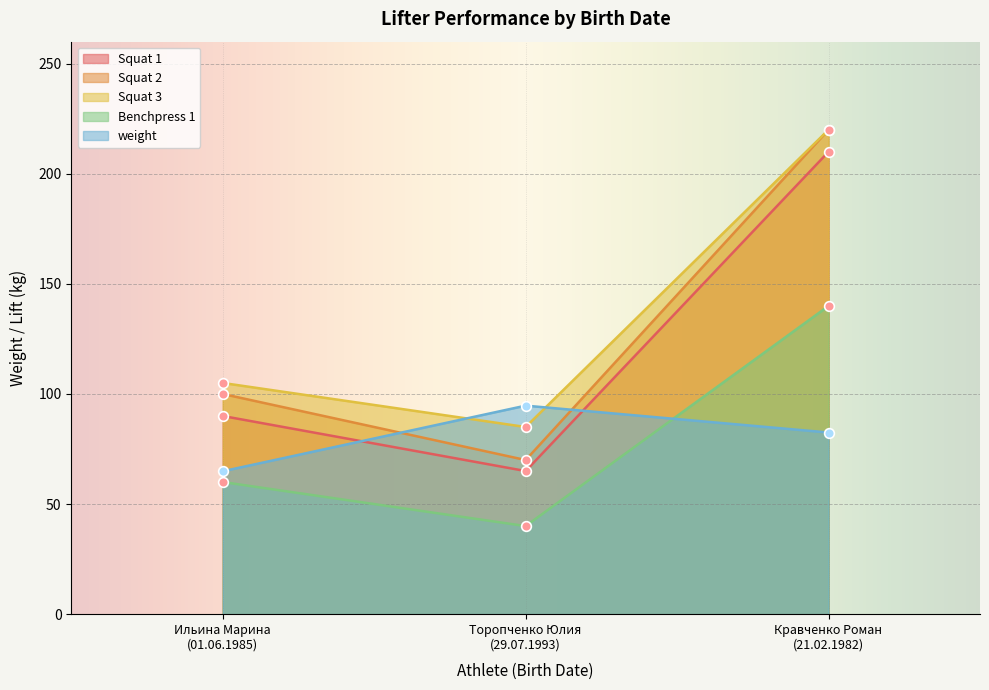

What position from the right is Кравченко Роман
(21.02.1982)?

1